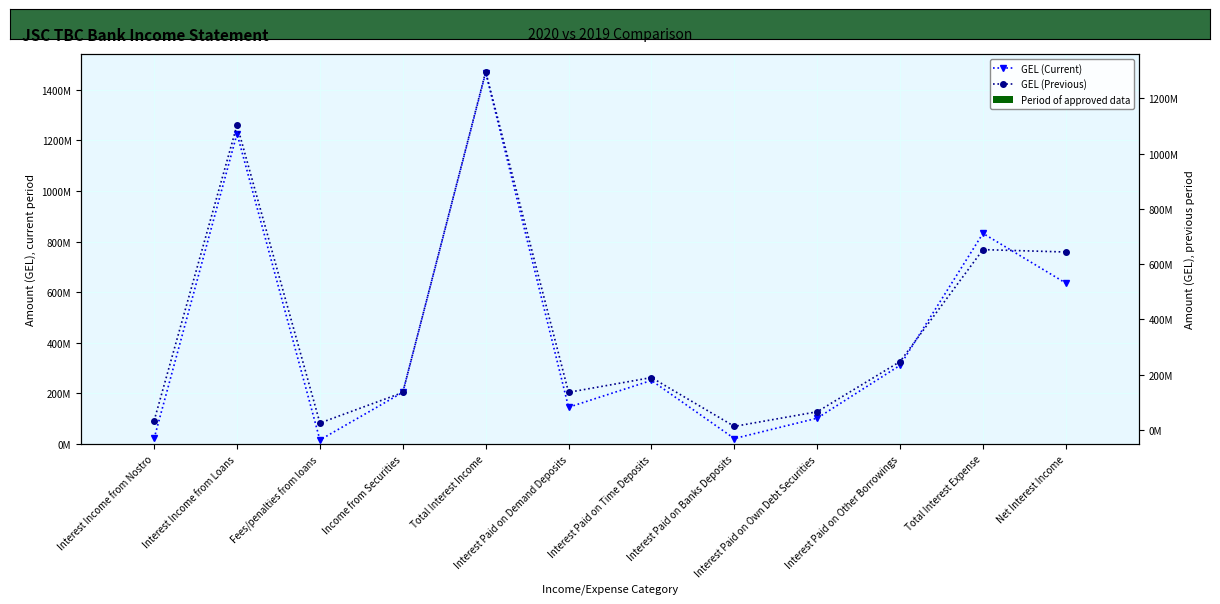

What position from the left is Interest Paid on Demand Deposits?

6